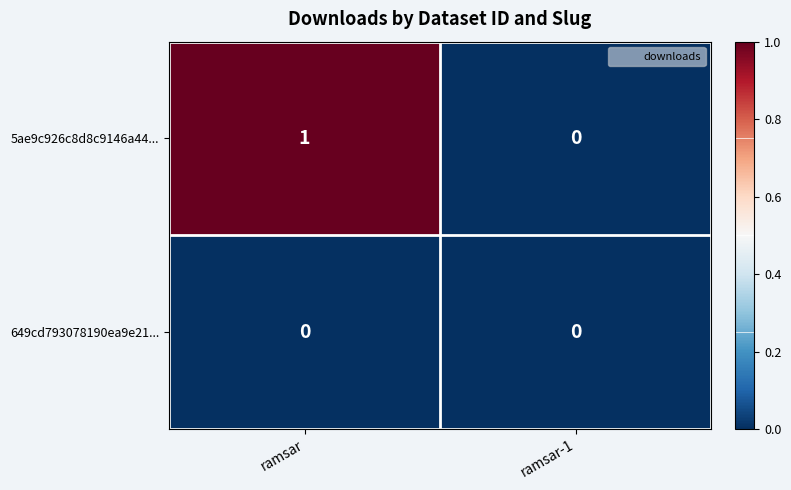

Reading left to right, list all the values displayed in this chart.

5ae9c926c8d8c9146a44...: ramsar=1	ramsar-1=0
649cd793078190ea9e21...: ramsar=0	ramsar-1=0